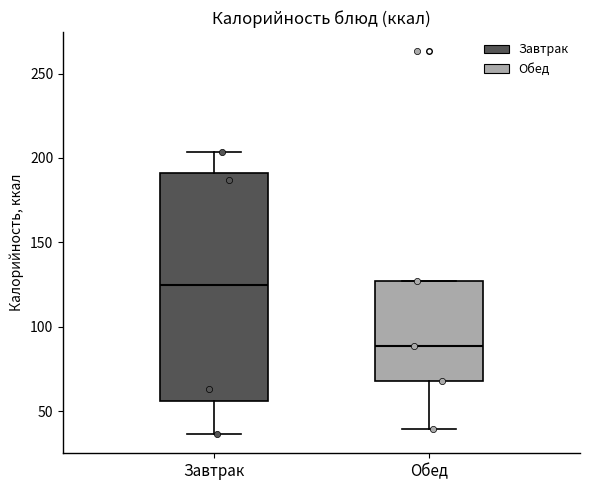

Reading left to right, transcribe this box plot: for each box, give where its median line is, the range the box spans, and where its two whiskers end, as read against the y-axis. The values are not printed on the chart, so give them approximately, as read against the axis.

Завтрак: median 125, box 55 to 190, whiskers 35 to 205
Обед: median 90, box 70 to 125, whiskers 40 to 125